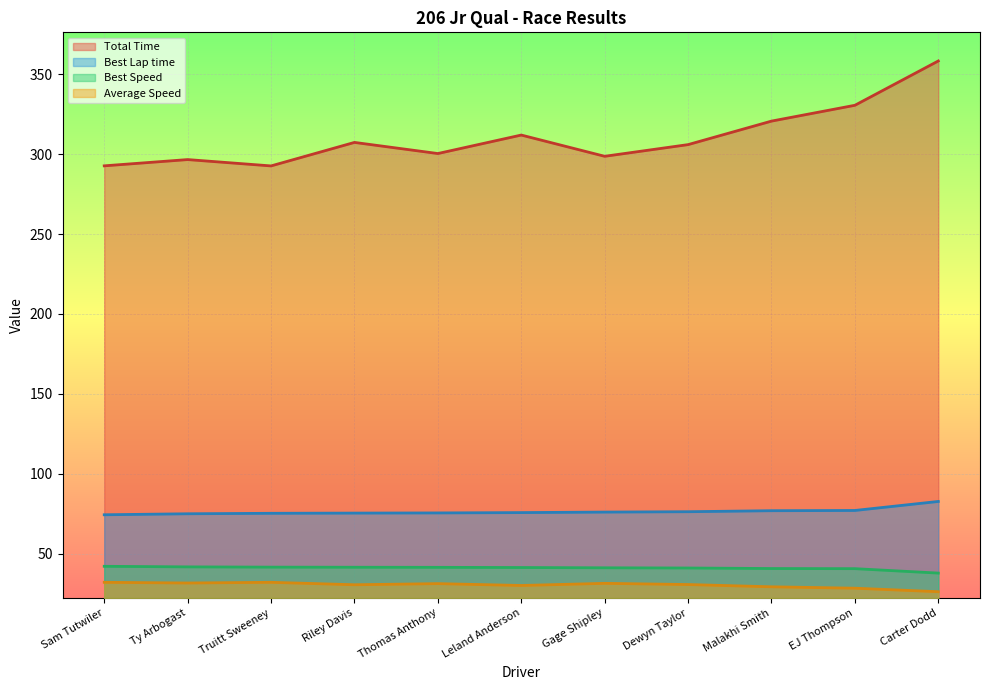

List the series in order of their peak value, lowest first.

Average Speed, Best Speed, Best Lap time, Total Time